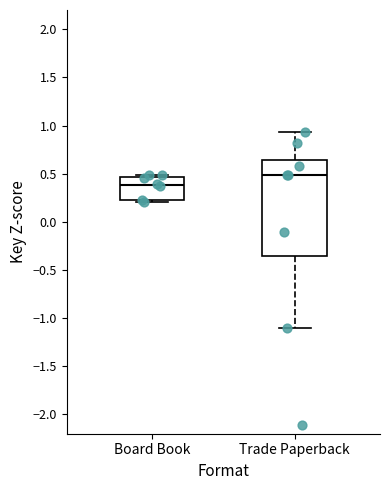

Reading left to right, transcribe this box plot: for each box, give where its median line is, the range the box spans, and where its two whiskers end, as read against the y-axis. The values are not printed on the chart, so give them approximately, as read against the axis.

Board Book: median 0.40, box 0.20 to 0.45, whiskers 0.20 to 0.50
Trade Paperback: median 0.50, box -0.35 to 0.65, whiskers -1.10 to 0.95